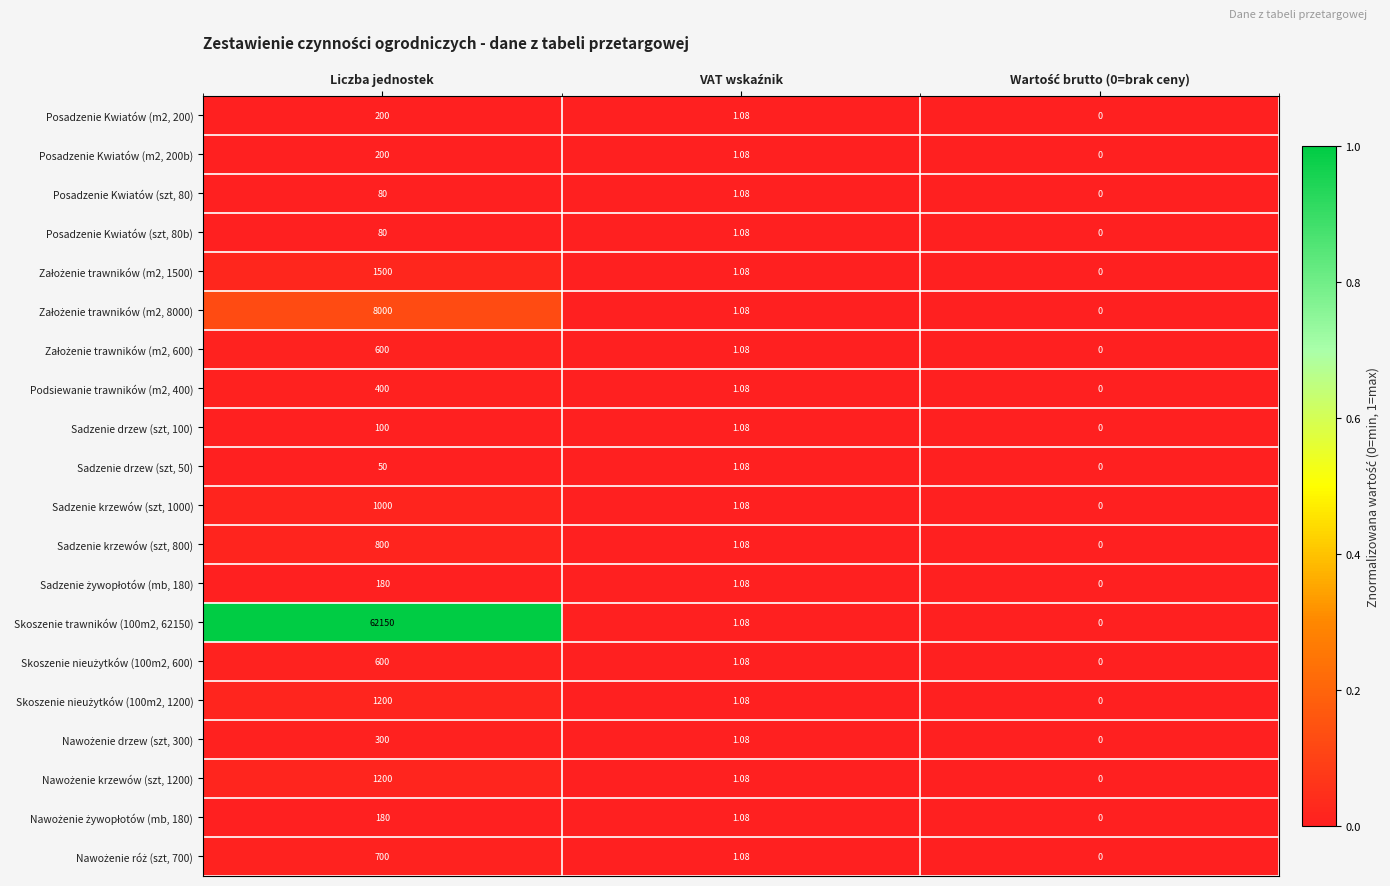

At which label does Sadzenie krzewów (szt, 1000) first exceed 1?

Liczba jednostek